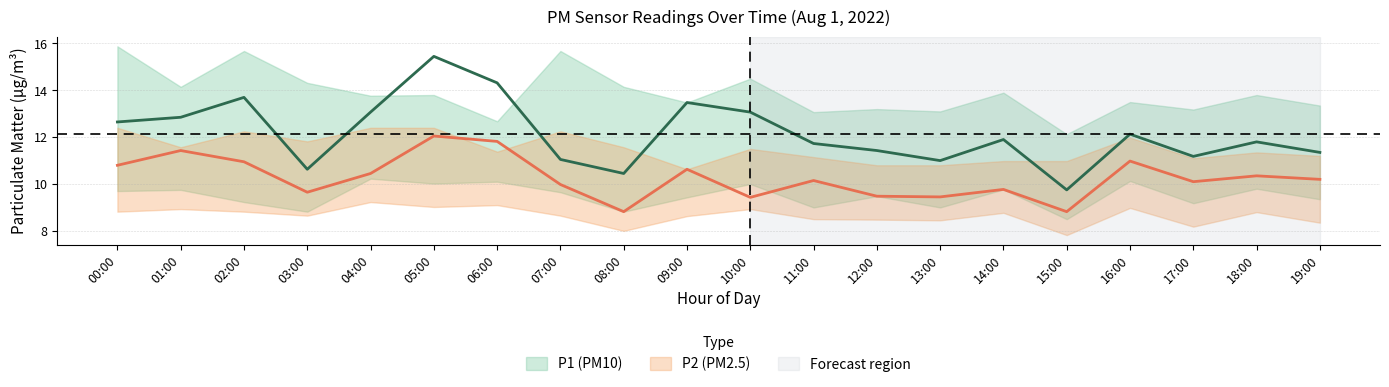

True or false: P2 and P1 cross at least once.

False